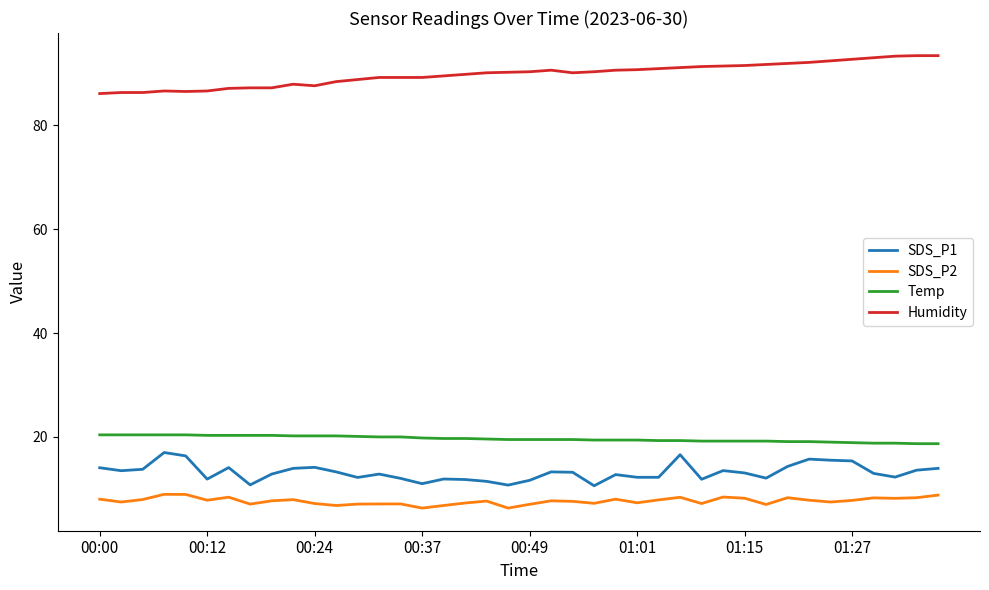

What is the maximum value for SDS_P1?

17.0